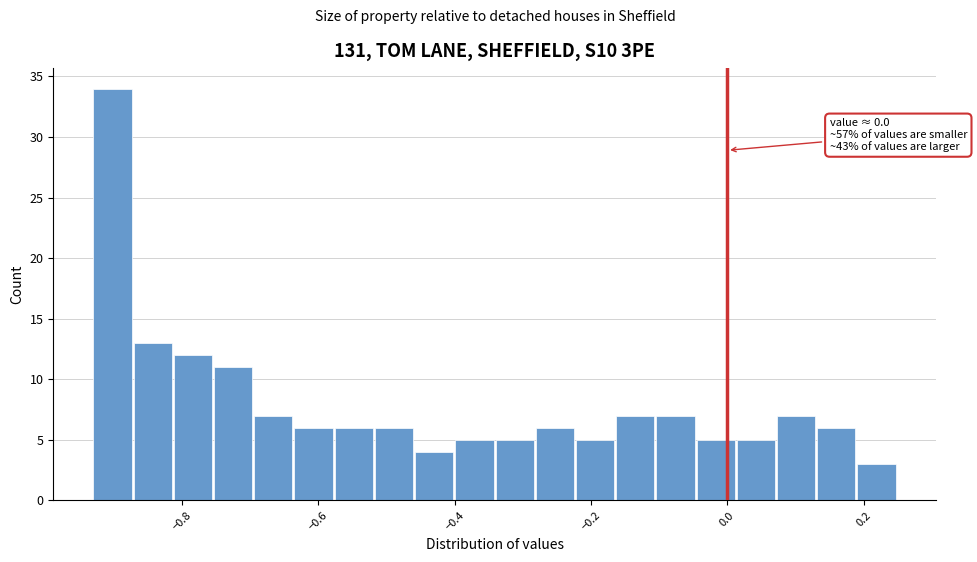

Around what value on the x-axis is the tallest bar? Give the approximate position of its centre, as read against the axis.

-0.90